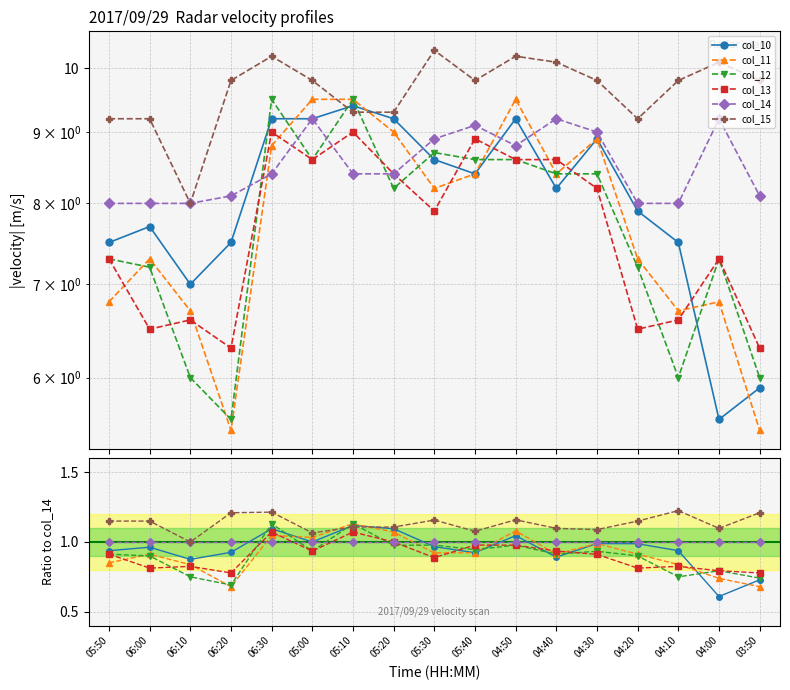

Which category has the lowest value across all series?

04:00